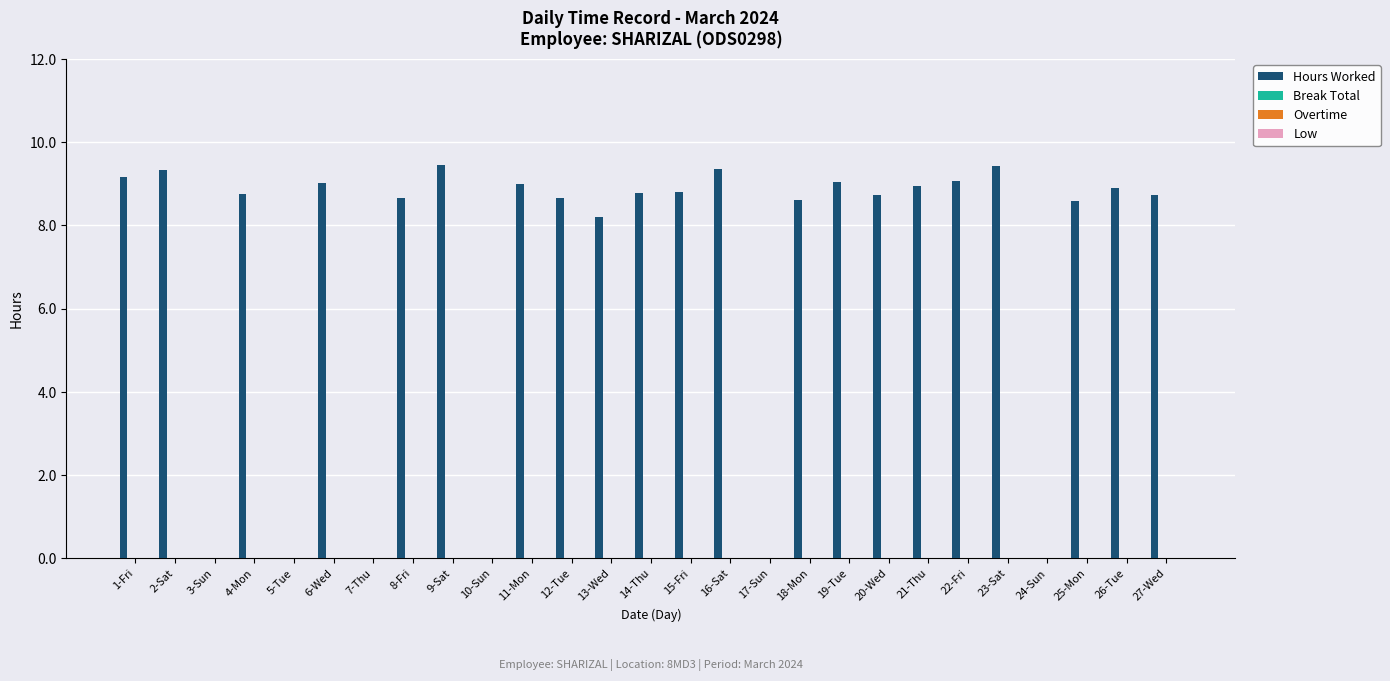

What is the sum of all values?

187.3